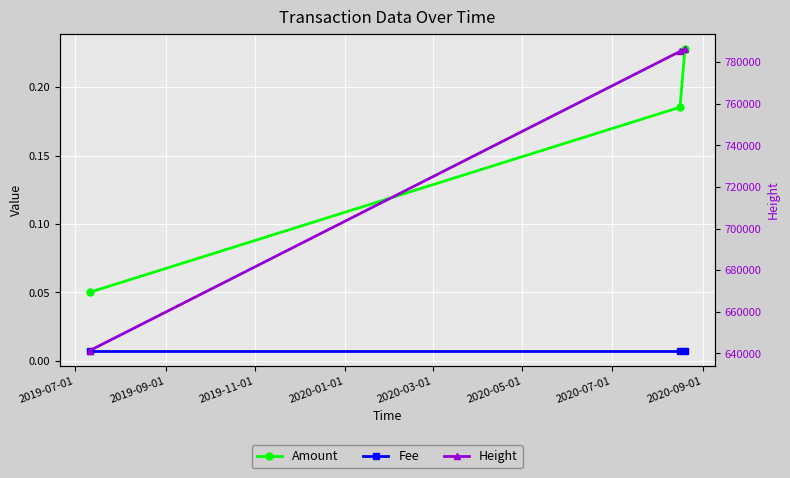

Is the value of Fee at 2019-09-01 greater than the value of Amount at 2019-09-01?

No